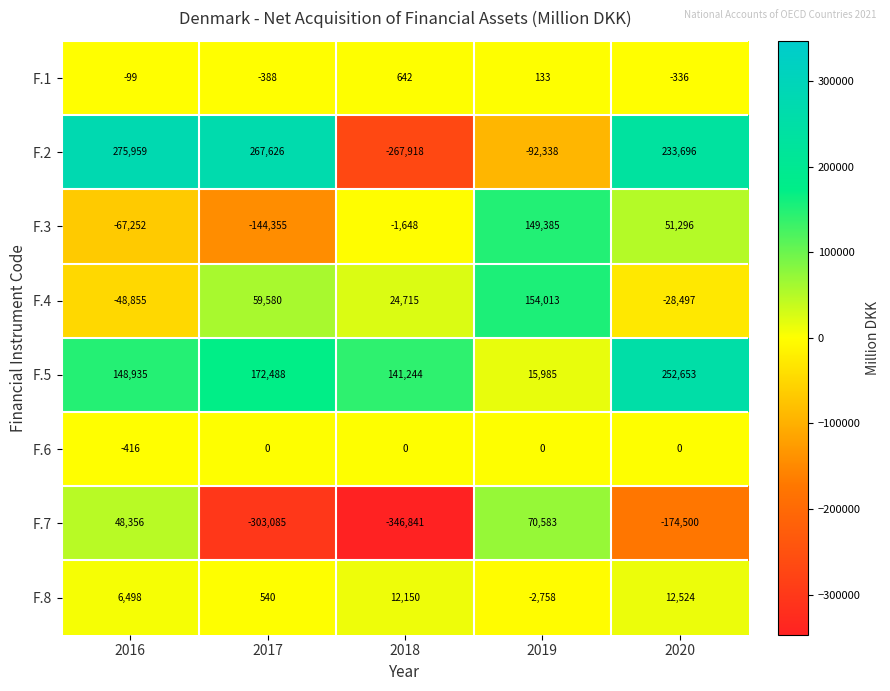

At how many categories does at least one series exceed 85384?

5